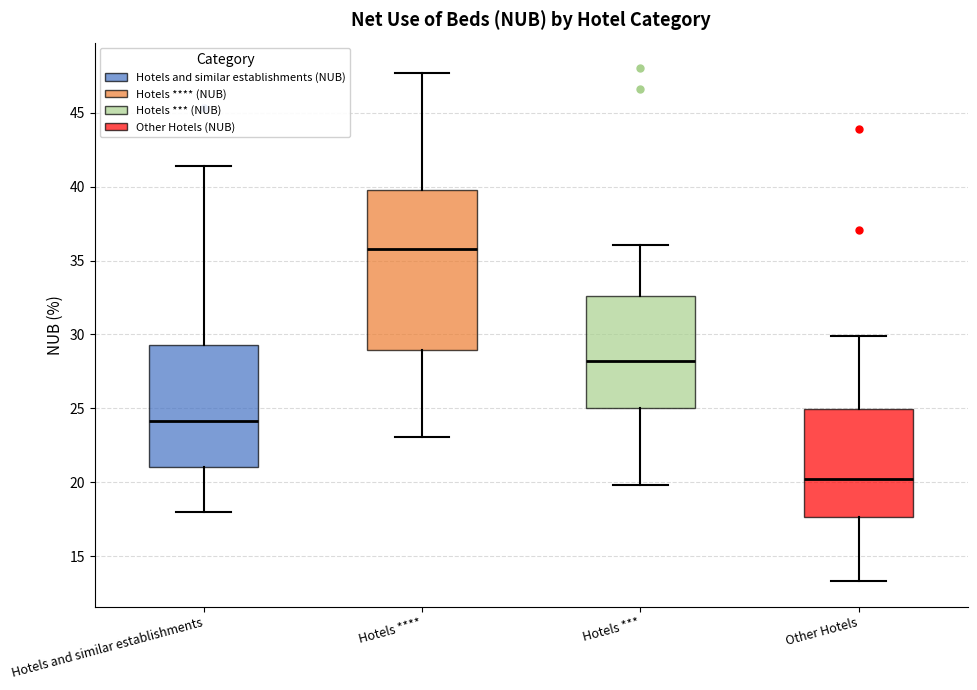

Which box has the highest median line?

Hotels ****